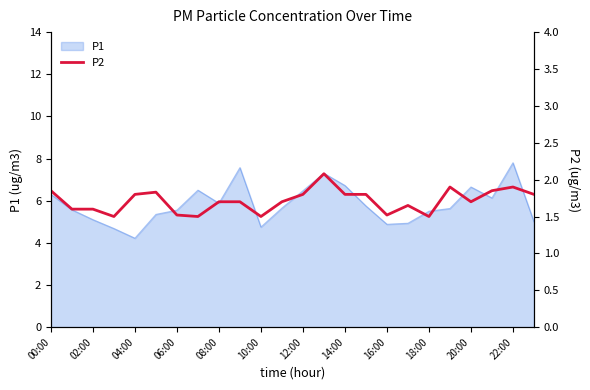

What is the maximum value for P1?

7.8